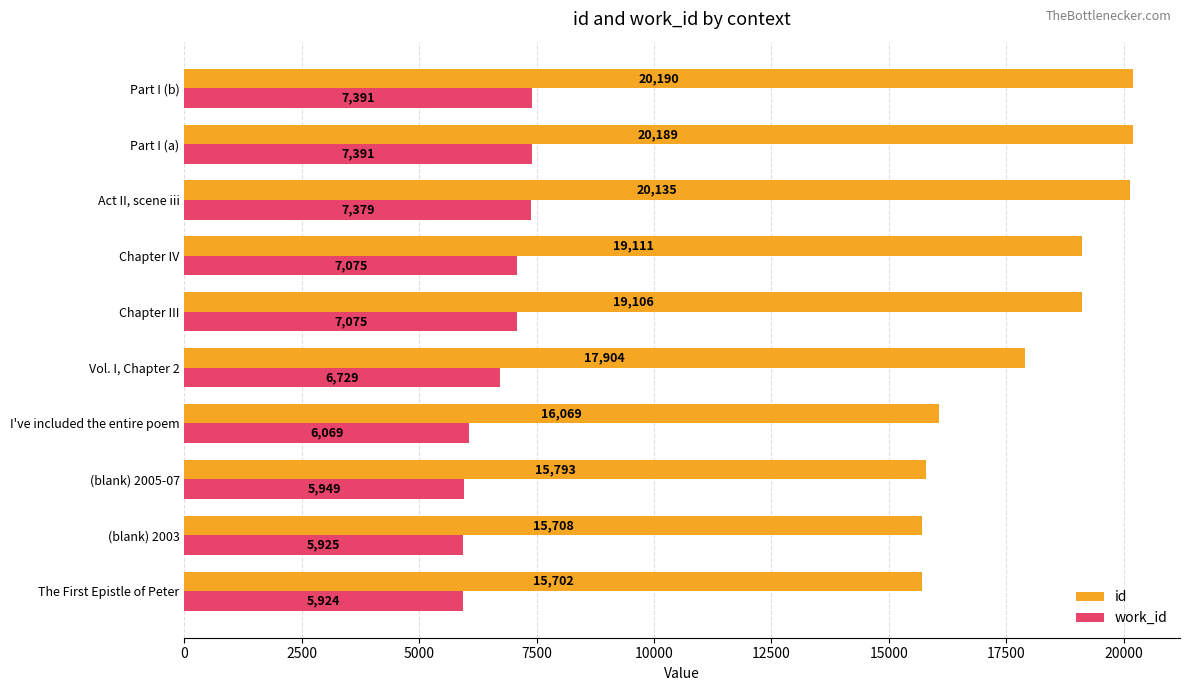

Count the number of data series in this chart.

2